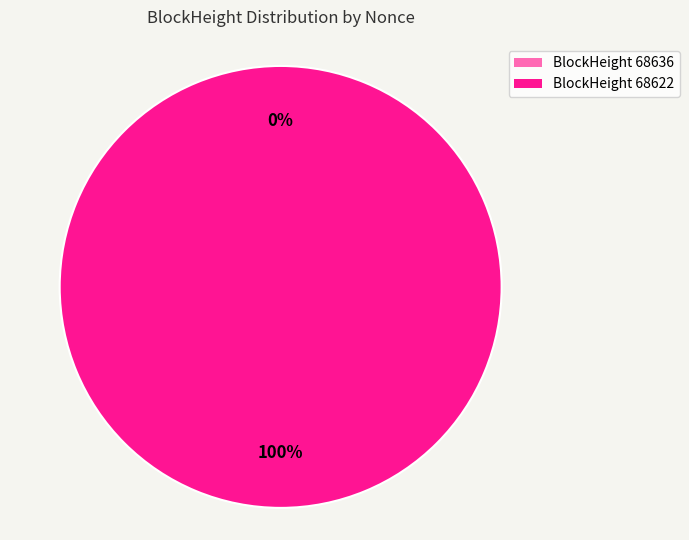

Does 68636 account for over 50% of the chart?

No